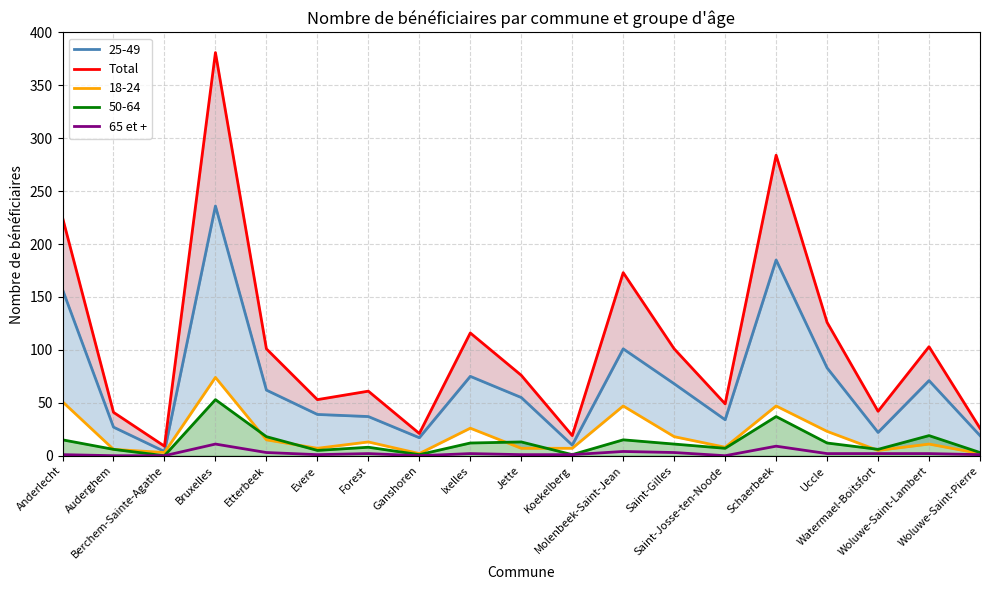

How many lines are shown in the chart?

2